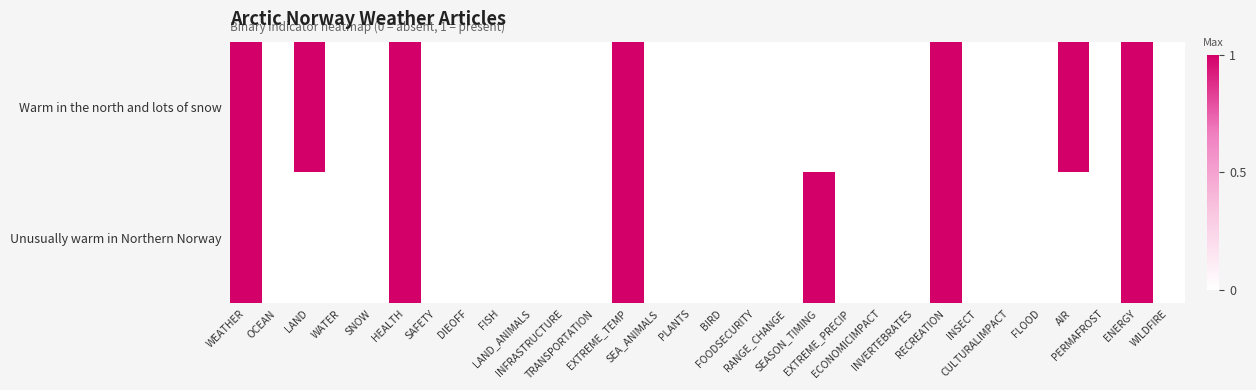

Reading right to left, extract all data points from this chart.

Warm in the north and lots of snow: WILDFIRE=0	ENERGY=1	PERMAFROST=0	AIR=1	FLOOD=0	CULTURALIMPACT=0	INSECT=0	RECREATION=1	INVERTEBRATES=0	ECONOMICIMPACT=0	EXTREME_PRECIP=0	SEASON_TIMING=0	RANGE_CHANGE=0	FOODSECURITY=0	BIRD=0	PLANTS=0	SEA_ANIMALS=0	EXTREME_TEMP=1	TRANSPORTATION=0	INFRASTRUCTURE=0	LAND_ANIMALS=0	FISH=0	DIEOFF=0	SAFETY=0	HEALTH=1	SNOW=0	WATER=0	LAND=1	OCEAN=0	WEATHER=1
Unusually warm in Northern Norway: WILDFIRE=0	ENERGY=1	PERMAFROST=0	AIR=0	FLOOD=0	CULTURALIMPACT=0	INSECT=0	RECREATION=1	INVERTEBRATES=0	ECONOMICIMPACT=0	EXTREME_PRECIP=0	SEASON_TIMING=1	RANGE_CHANGE=0	FOODSECURITY=0	BIRD=0	PLANTS=0	SEA_ANIMALS=0	EXTREME_TEMP=1	TRANSPORTATION=0	INFRASTRUCTURE=0	LAND_ANIMALS=0	FISH=0	DIEOFF=0	SAFETY=0	HEALTH=1	SNOW=0	WATER=0	LAND=0	OCEAN=0	WEATHER=1